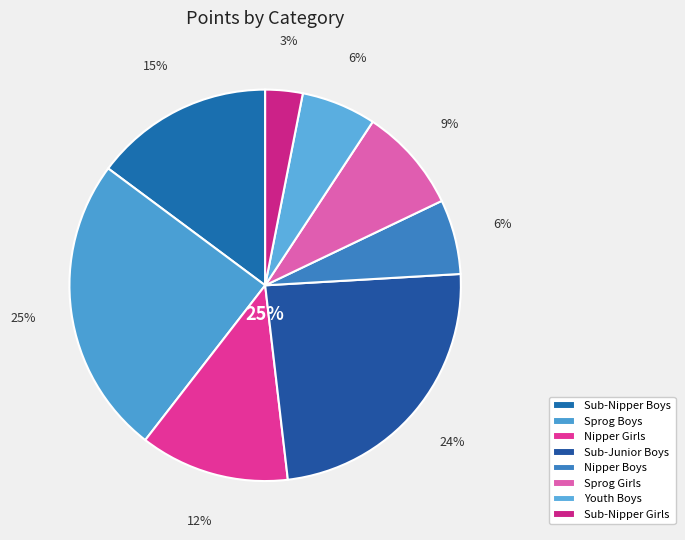

Which slice is the smallest?

Sub-Nipper Girls